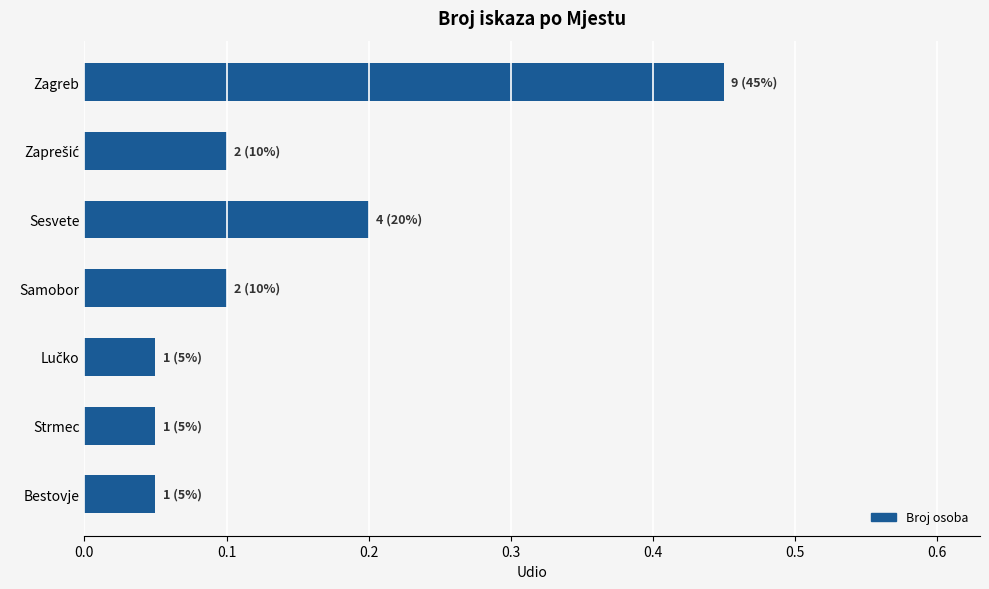

Which has a higher value, Strmec or Samobor?

Samobor